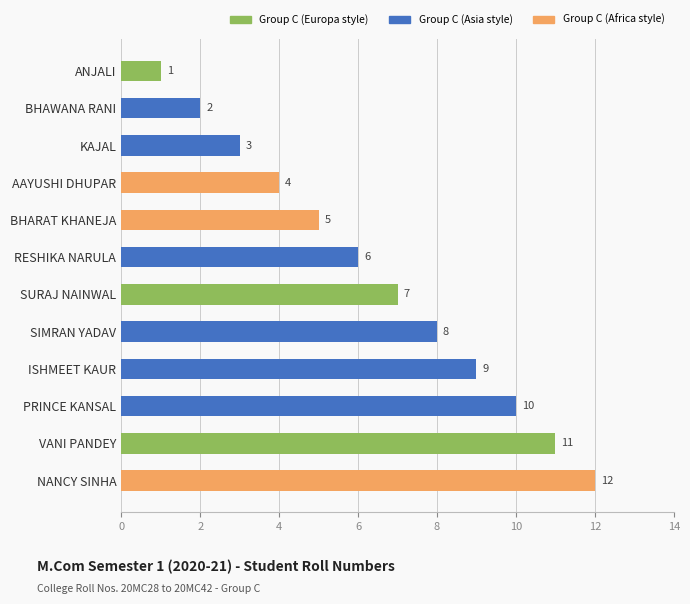

True or false: the data shows 5 at BHARAT KHANEJA.

True